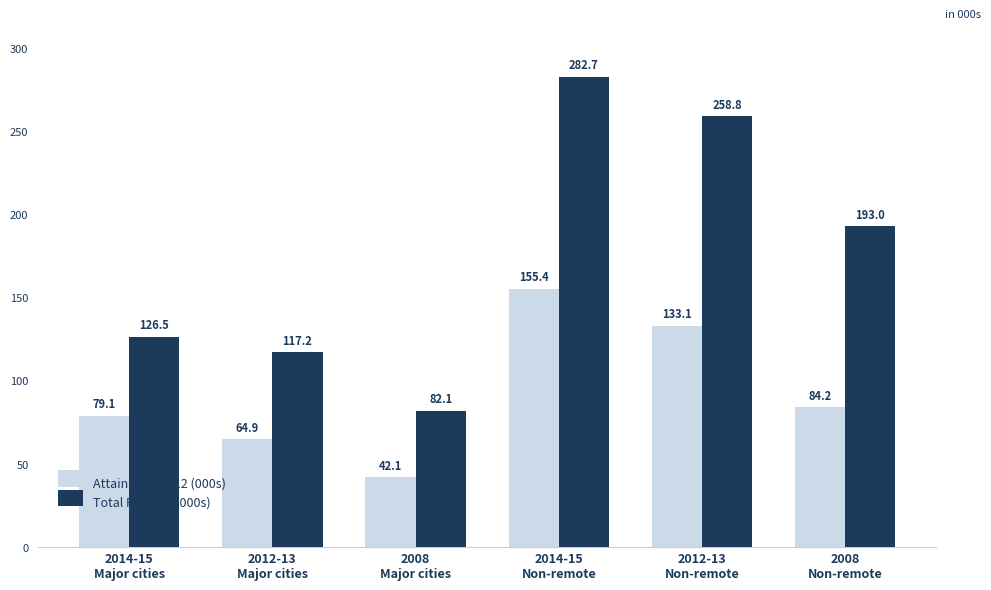

Reading left to right, transcribe all the data shown in this chart.

Attained Year 12 (000s): 2014-15
Major cities=79.1	2012-13
Major cities=64.9	2008
Major cities=42.1	2014-15
Non-remote=155.4	2012-13
Non-remote=133.1	2008
Non-remote=84.2
Total Persons (000s): 2014-15
Major cities=126.5	2012-13
Major cities=117.2	2008
Major cities=82.1	2014-15
Non-remote=282.7	2012-13
Non-remote=258.8	2008
Non-remote=193.0